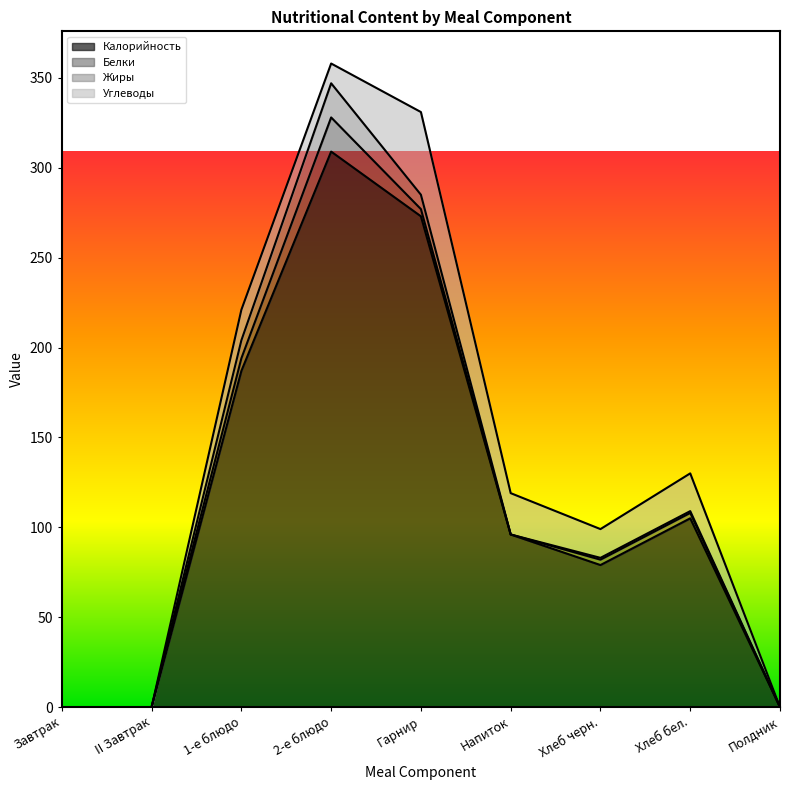

At which label is Жиры closest to 9?

1-е блюдо